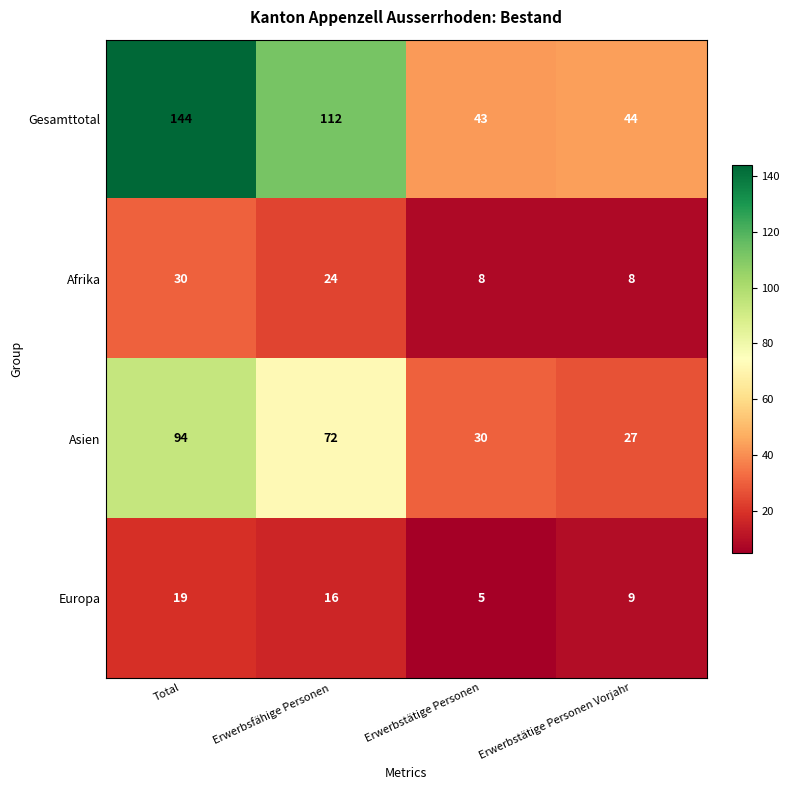

Is the value of Europa at Erwerbstätige Personen Vorjahr greater than the value of Afrika at Erwerbstätige Personen Vorjahr?

Yes